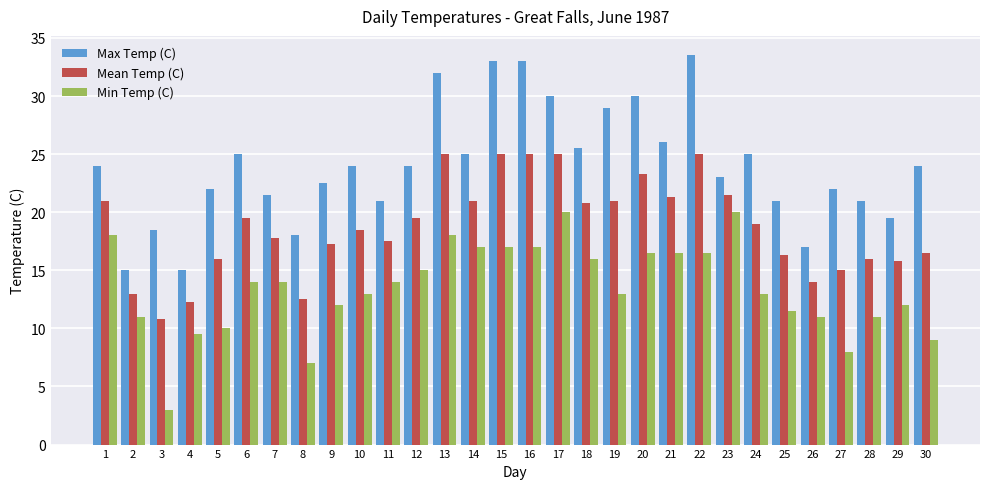

What is the spread (max minus min) of values at 21?

9.5